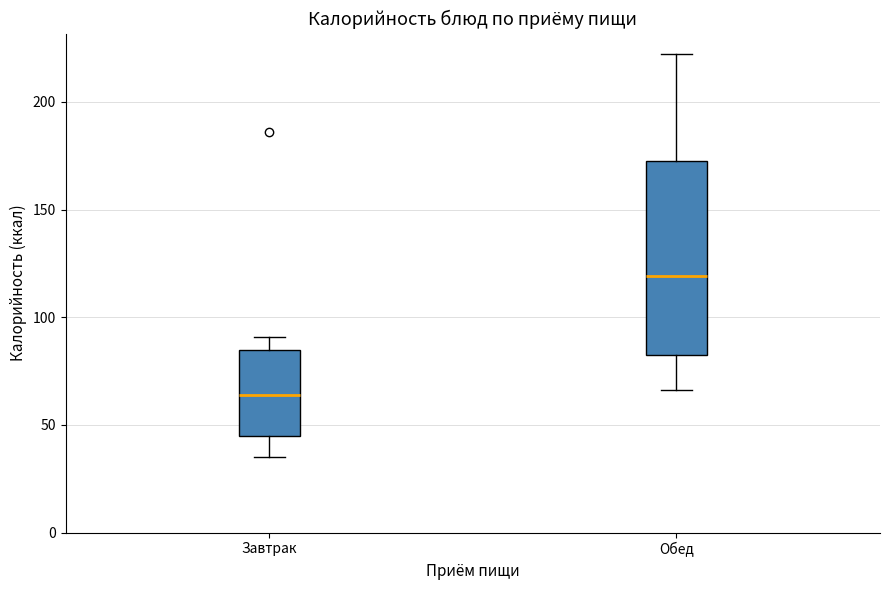

Which box has the lowest median line?

Завтрак